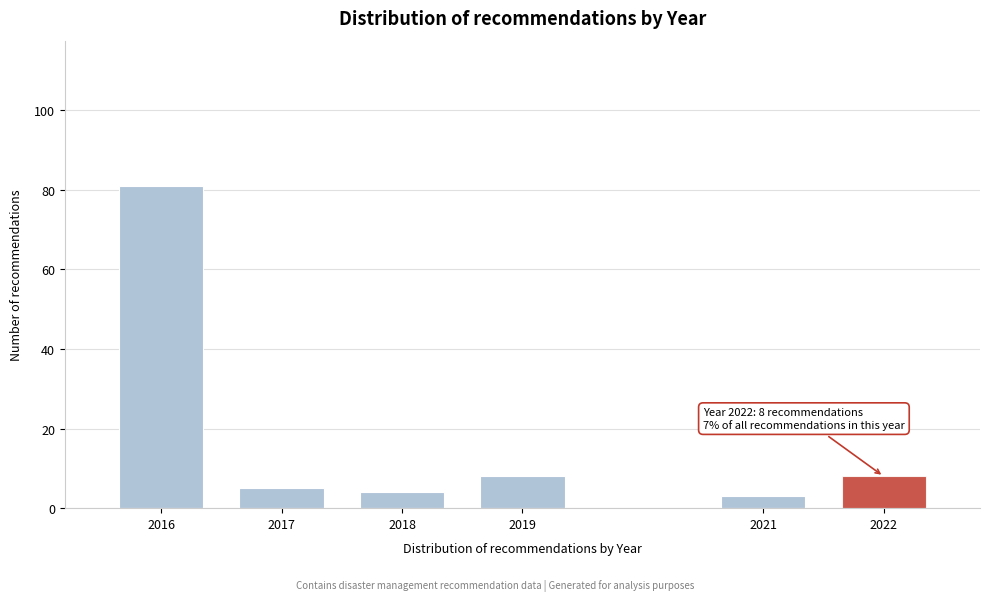

Reading left to right, list all the values displayed in this chart.

2016=81	2017=5	2018=4	2019=8	2021=3	2022=8